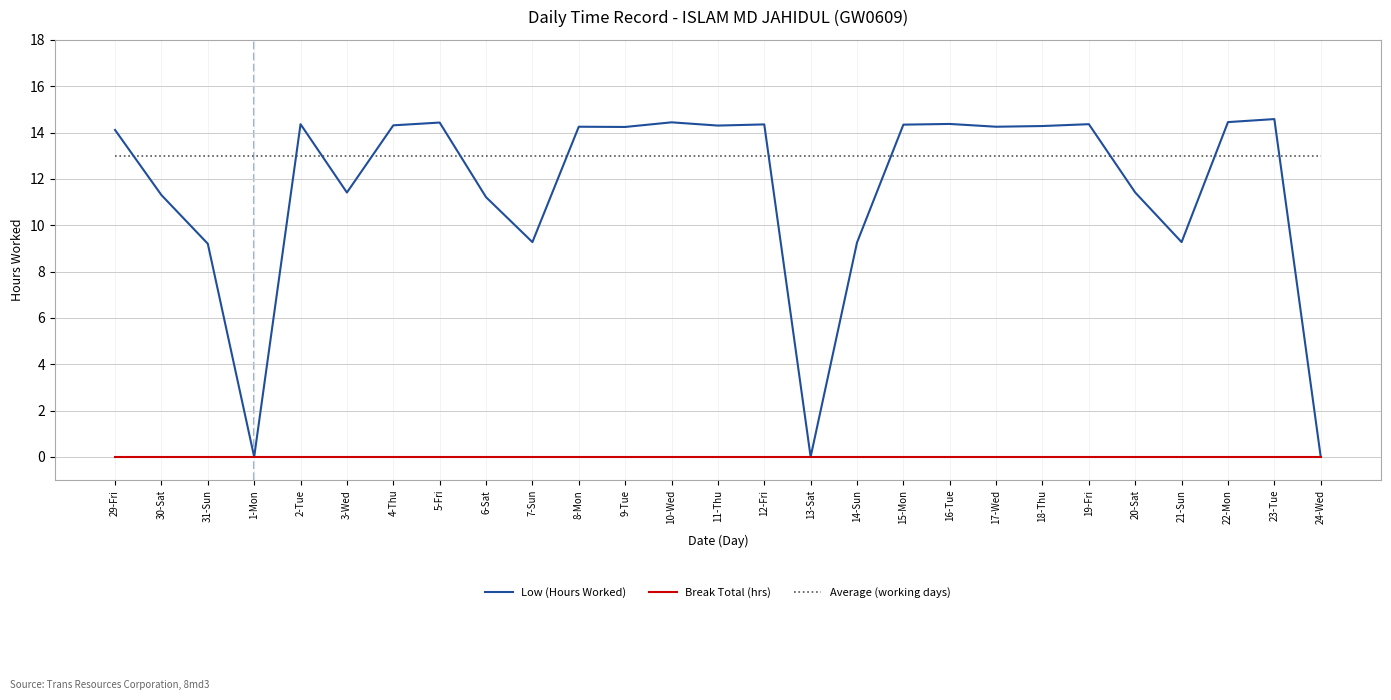

Which series has the largest range (max minus min)?

Low (Hours Worked)